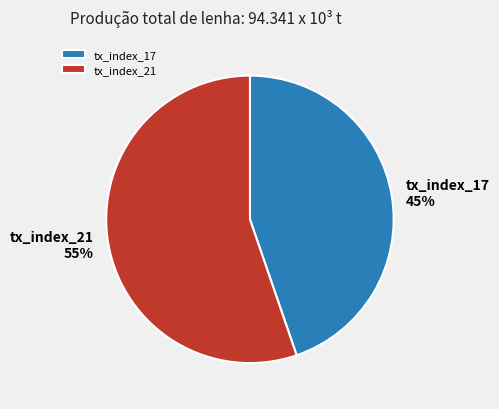

What is the majority slice?

tx_index_21